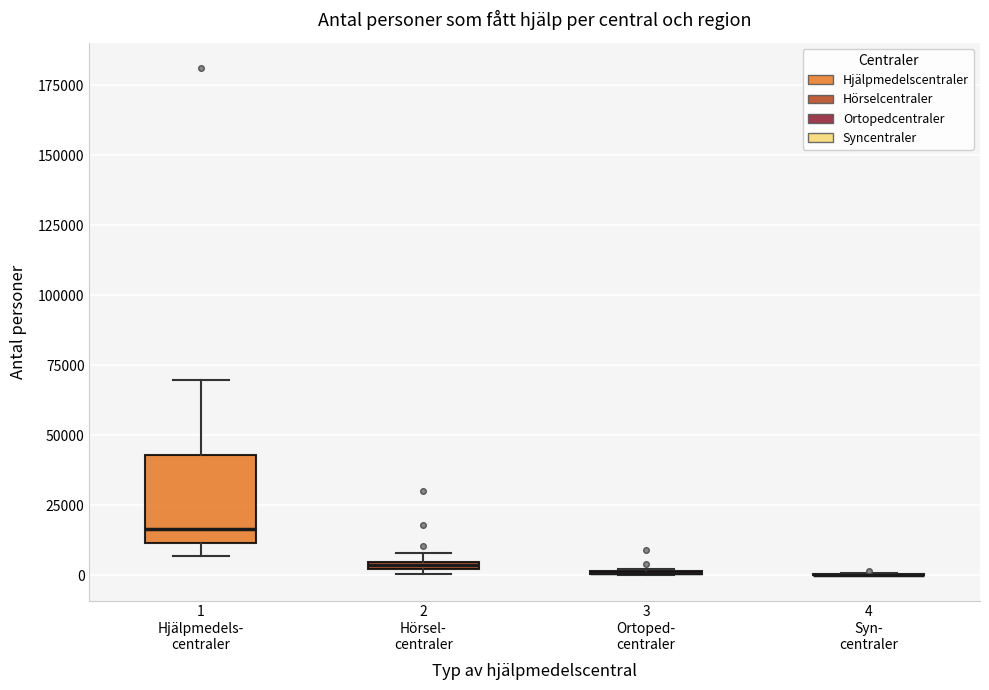

Which box is the tallest, from its lower edge to its upper edge?

1 Hjälpmedels- centraler